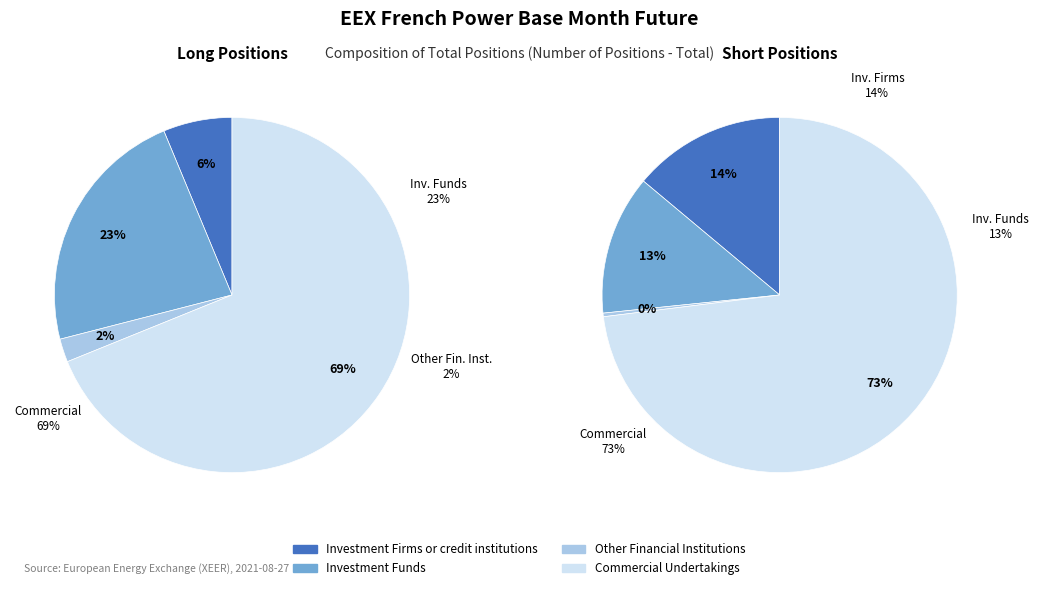

How many slices are in this pie chart?

4